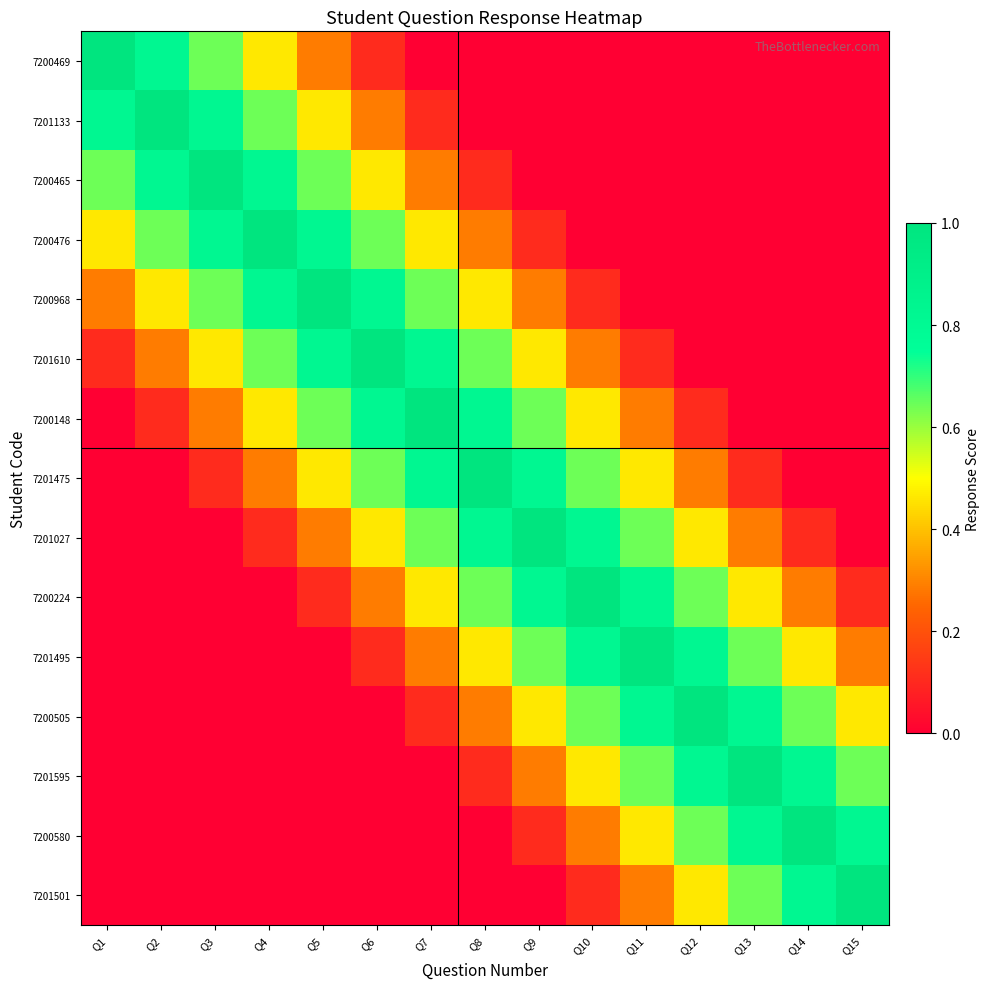

Reading right to left, transcribe all the data shown in this chart.

7200469: Q15=0.0	Q14=0.0	Q13=0.0	Q12=0.0	Q11=0.0	Q10=0.0	Q9=0.0	Q8=0.0	Q7=0.0	Q6=0.1	Q5=0.3	Q4=0.5	Q3=0.6	Q2=0.8	Q1=1.0
7201133: Q15=0.0	Q14=0.0	Q13=0.0	Q12=0.0	Q11=0.0	Q10=0.0	Q9=0.0	Q8=0.0	Q7=0.1	Q6=0.3	Q5=0.5	Q4=0.6	Q3=0.8	Q2=1.0	Q1=0.8
7200465: Q15=0.0	Q14=0.0	Q13=0.0	Q12=0.0	Q11=0.0	Q10=0.0	Q9=0.0	Q8=0.1	Q7=0.3	Q6=0.5	Q5=0.6	Q4=0.8	Q3=1.0	Q2=0.8	Q1=0.6
7200476: Q15=0.0	Q14=0.0	Q13=0.0	Q12=0.0	Q11=0.0	Q10=0.0	Q9=0.1	Q8=0.3	Q7=0.5	Q6=0.6	Q5=0.8	Q4=1.0	Q3=0.8	Q2=0.6	Q1=0.5
7200968: Q15=0.0	Q14=0.0	Q13=0.0	Q12=0.0	Q11=0.0	Q10=0.1	Q9=0.3	Q8=0.5	Q7=0.6	Q6=0.8	Q5=1.0	Q4=0.8	Q3=0.6	Q2=0.5	Q1=0.3
7201610: Q15=0.0	Q14=0.0	Q13=0.0	Q12=0.0	Q11=0.1	Q10=0.3	Q9=0.5	Q8=0.6	Q7=0.8	Q6=1.0	Q5=0.8	Q4=0.6	Q3=0.5	Q2=0.3	Q1=0.1
7200148: Q15=0.0	Q14=0.0	Q13=0.0	Q12=0.1	Q11=0.3	Q10=0.5	Q9=0.6	Q8=0.8	Q7=1.0	Q6=0.8	Q5=0.6	Q4=0.5	Q3=0.3	Q2=0.1	Q1=0.0
7201475: Q15=0.0	Q14=0.0	Q13=0.1	Q12=0.3	Q11=0.5	Q10=0.6	Q9=0.8	Q8=1.0	Q7=0.8	Q6=0.6	Q5=0.5	Q4=0.3	Q3=0.1	Q2=0.0	Q1=0.0
7201027: Q15=0.0	Q14=0.1	Q13=0.3	Q12=0.5	Q11=0.6	Q10=0.8	Q9=1.0	Q8=0.8	Q7=0.6	Q6=0.5	Q5=0.3	Q4=0.1	Q3=0.0	Q2=0.0	Q1=0.0
7200224: Q15=0.1	Q14=0.3	Q13=0.5	Q12=0.6	Q11=0.8	Q10=1.0	Q9=0.8	Q8=0.6	Q7=0.5	Q6=0.3	Q5=0.1	Q4=0.0	Q3=0.0	Q2=0.0	Q1=0.0
7201495: Q15=0.3	Q14=0.5	Q13=0.6	Q12=0.8	Q11=1.0	Q10=0.8	Q9=0.6	Q8=0.5	Q7=0.3	Q6=0.1	Q5=0.0	Q4=0.0	Q3=0.0	Q2=0.0	Q1=0.0
7200505: Q15=0.5	Q14=0.6	Q13=0.8	Q12=1.0	Q11=0.8	Q10=0.6	Q9=0.5	Q8=0.3	Q7=0.1	Q6=0.0	Q5=0.0	Q4=0.0	Q3=0.0	Q2=0.0	Q1=0.0
7201595: Q15=0.6	Q14=0.8	Q13=1.0	Q12=0.8	Q11=0.6	Q10=0.5	Q9=0.3	Q8=0.1	Q7=0.0	Q6=0.0	Q5=0.0	Q4=0.0	Q3=0.0	Q2=0.0	Q1=0.0
7200580: Q15=0.8	Q14=1.0	Q13=0.8	Q12=0.6	Q11=0.5	Q10=0.3	Q9=0.1	Q8=0.0	Q7=0.0	Q6=0.0	Q5=0.0	Q4=0.0	Q3=0.0	Q2=0.0	Q1=0.0
7201501: Q15=1.0	Q14=0.8	Q13=0.6	Q12=0.5	Q11=0.3	Q10=0.1	Q9=0.0	Q8=0.0	Q7=0.0	Q6=0.0	Q5=0.0	Q4=0.0	Q3=0.0	Q2=0.0	Q1=0.0